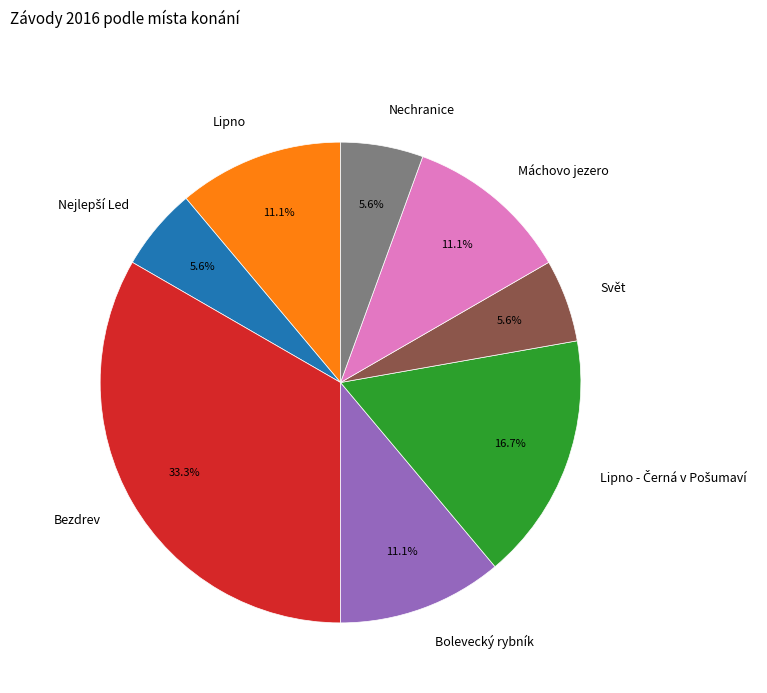

Which slice is the largest?

Bezdrev